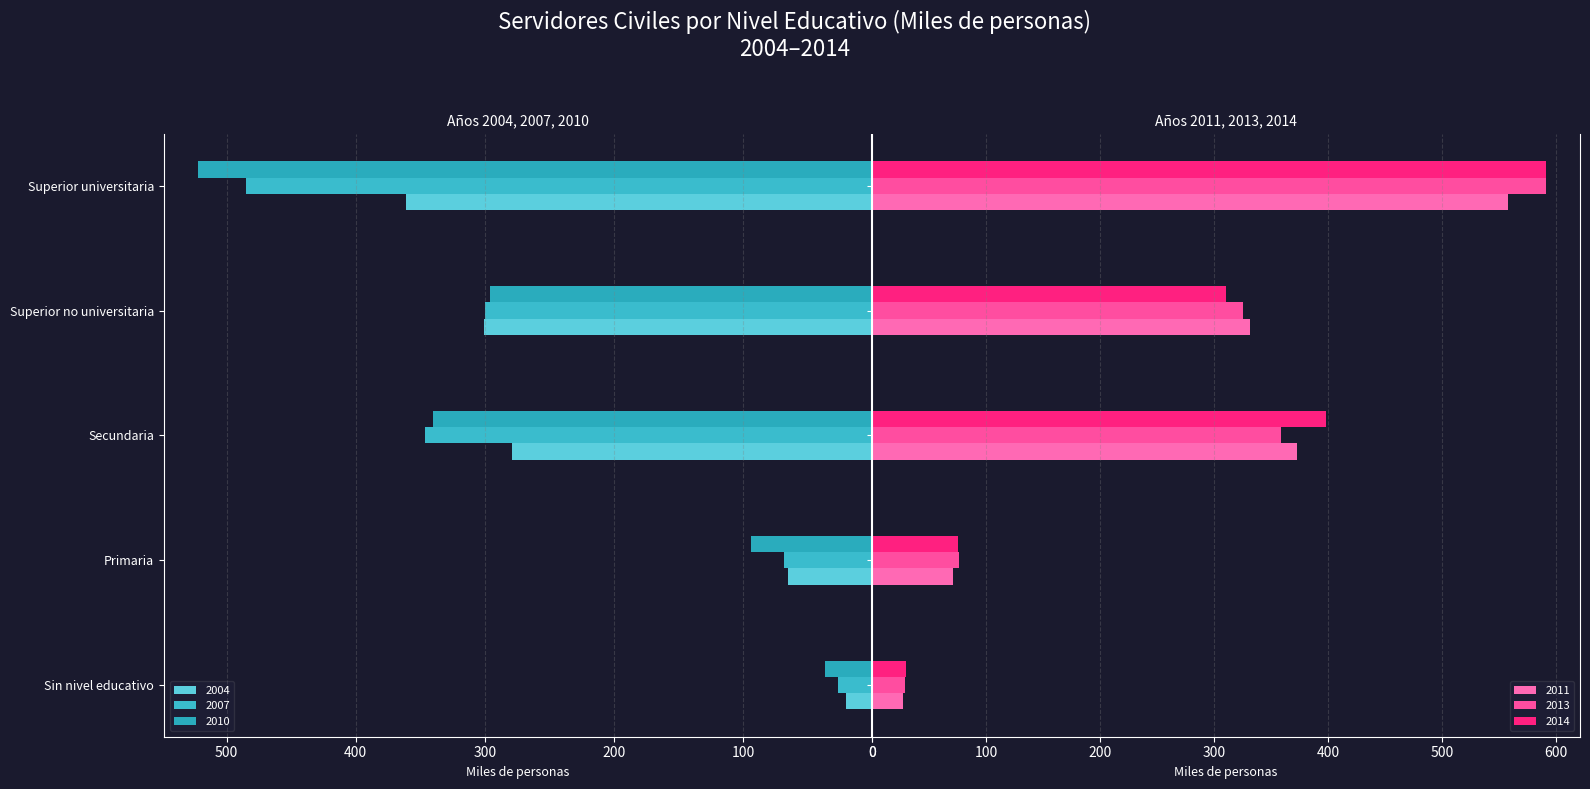

What is the difference between the 2007 values at Secundaria and Sin nivel educativo?

319.7